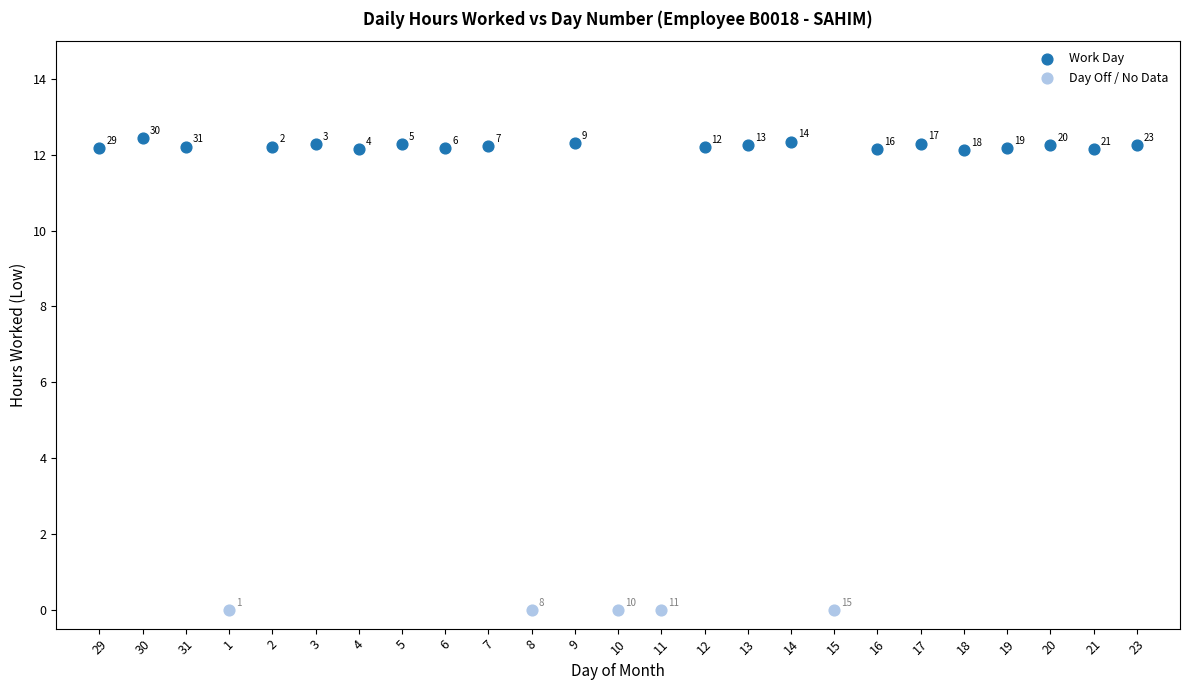

Which series contains the highest Y value?

Work Day